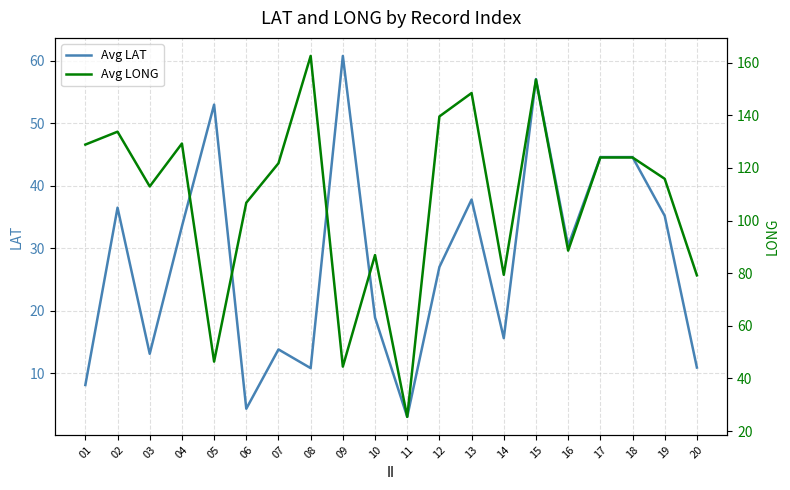

What are all the series names shown in the legend?

Avg LAT, Avg LONG